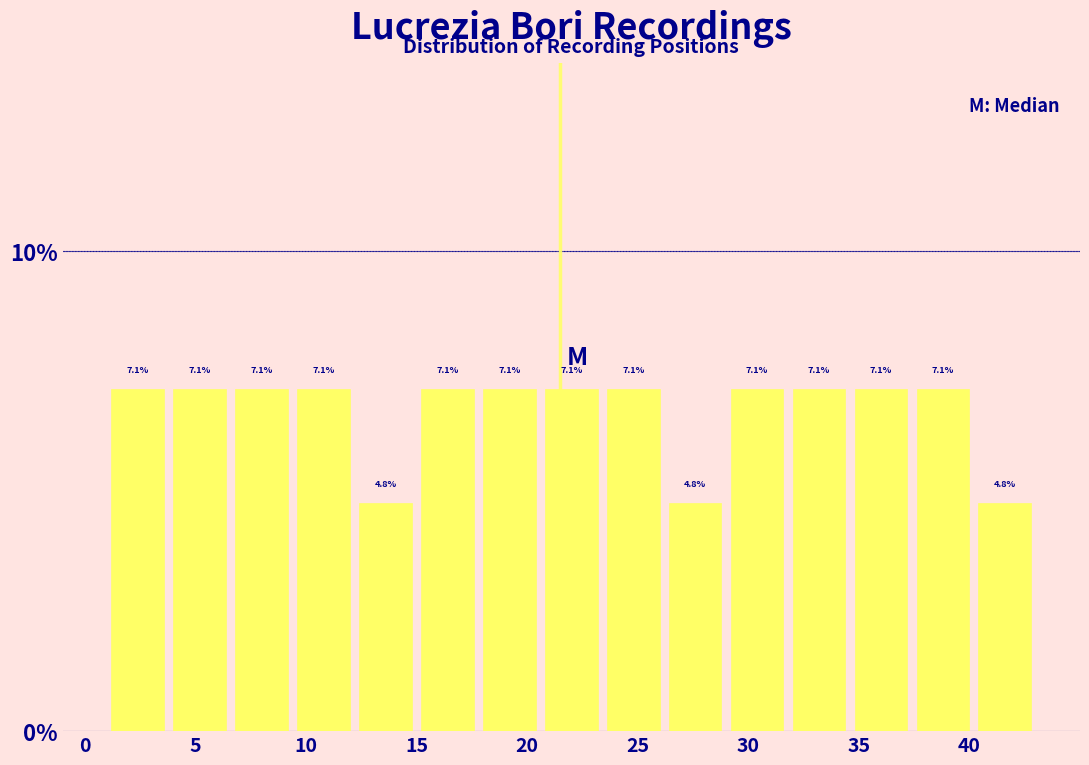

Reading left to right, list every bar in this chart as the range it spans on the x-axis followed by its height. The bar edges are not printed on the chart, so give them approximately, as read against the axis.

1.0 to 3.8: 7.1
3.8 to 6.6: 7.1
6.6 to 9.4: 7.1
9.4 to 12.2: 7.1
12.2 to 15.0: 4.8
15.0 to 17.8: 7.1
17.8 to 20.6: 7.1
20.6 to 23.4: 7.1
23.4 to 26.2: 7.1
26.2 to 29.0: 4.8
29.0 to 31.8: 7.1
31.8 to 34.6: 7.1
34.6 to 37.4: 7.1
37.4 to 40.2: 7.1
40.2 to 43.0: 4.8